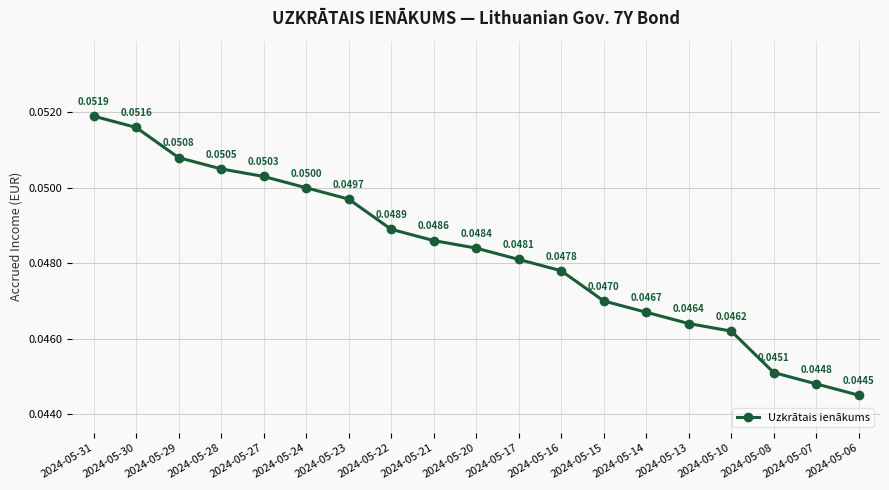

At which category does the chart reach its minimum across all series?

2024-05-06